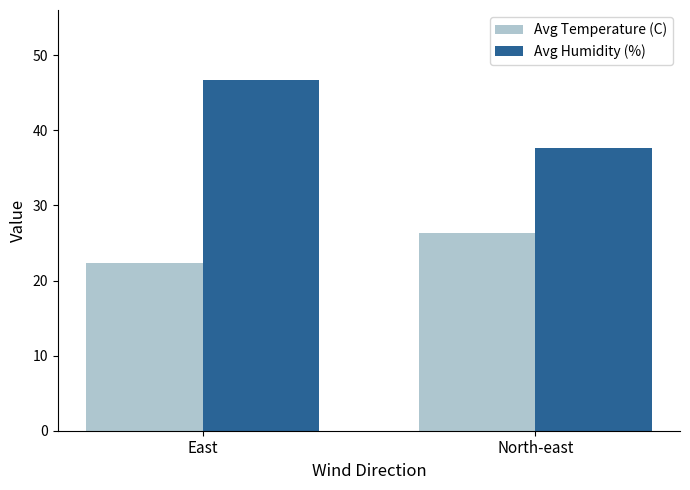

Is it true that Avg Humidity (%) equals 81.1 at East?

False